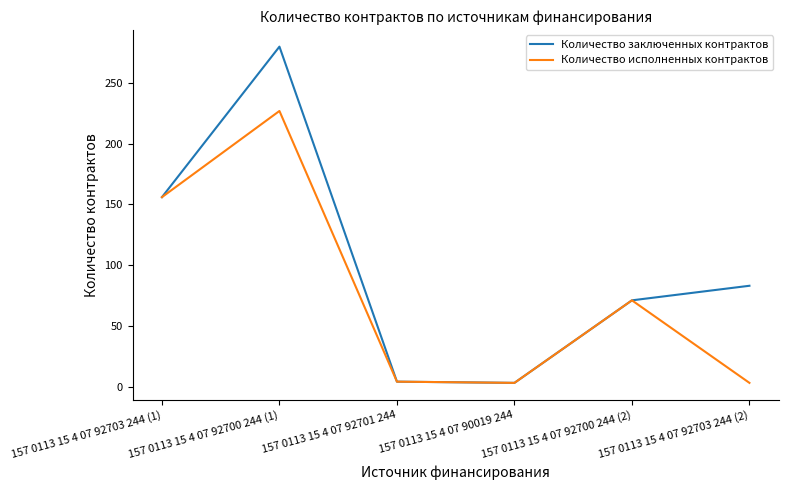

Rank the series by their average value, from lowest to highest.

Количество исполненных контрактов, Количество заключенных контрактов